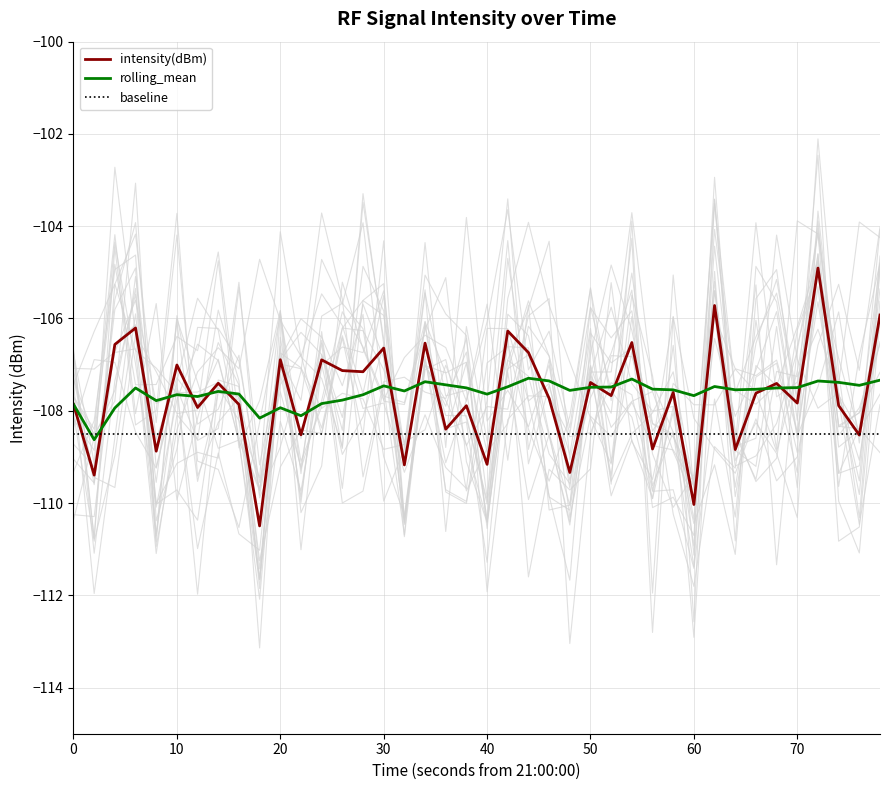

What is the value of the rolling_mean point at the 28th from the left?

-107.3